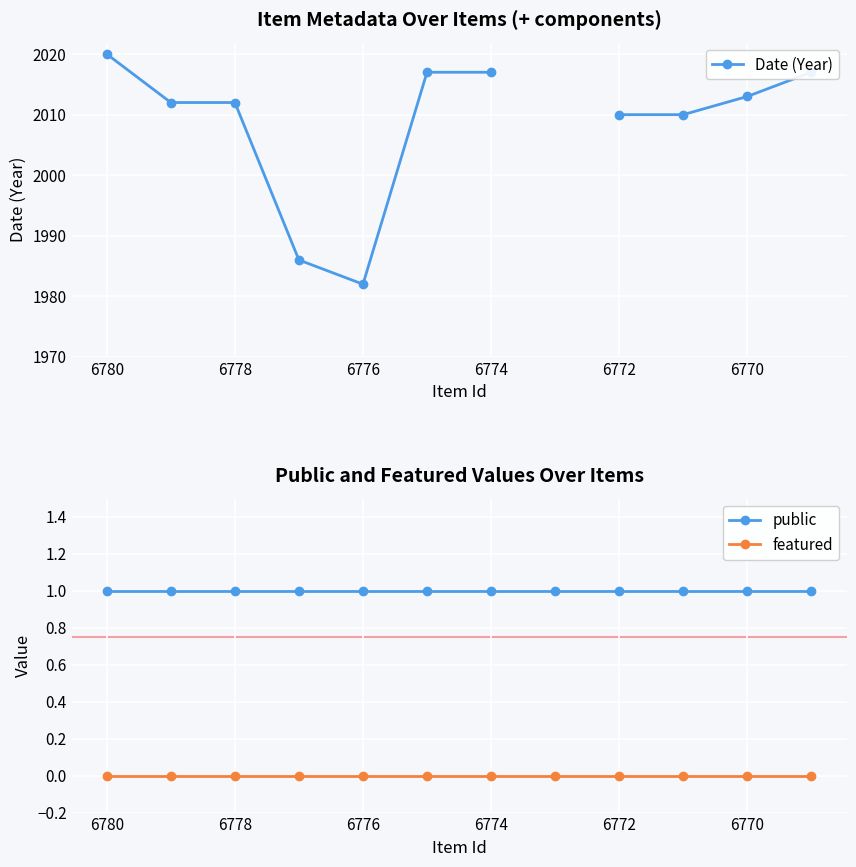

How many lines are shown in the chart?

3